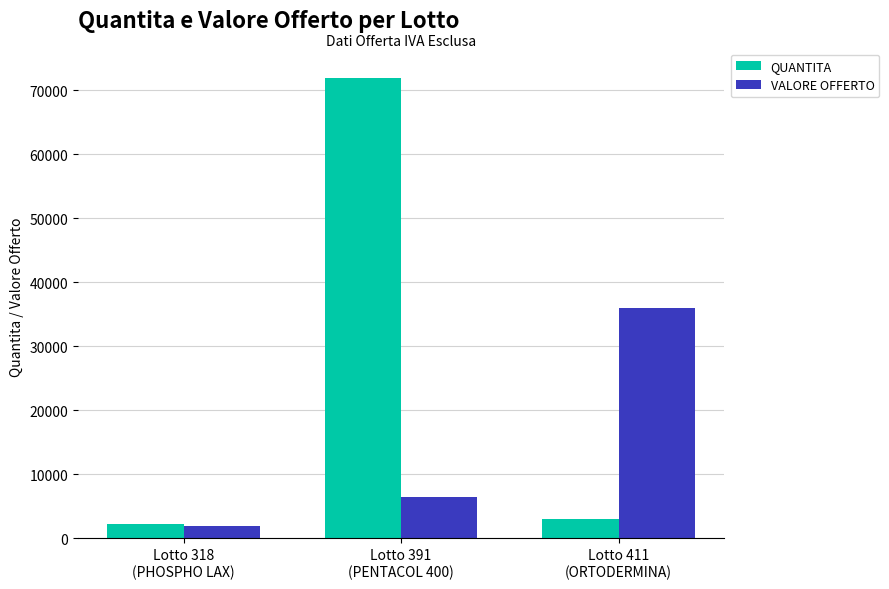

Reading left to right, what are all the values shown in this chart?

QUANTITA: Lotto 318
(PHOSPHO LAX)=2250.0	Lotto 391
(PENTACOL 400)=71958.0	Lotto 411
(ORTODERMINA)=3000.0
VALORE OFFERTO: Lotto 318
(PHOSPHO LAX)=1912.5	Lotto 391
(PENTACOL 400)=6404.3	Lotto 411
(ORTODERMINA)=36000.0